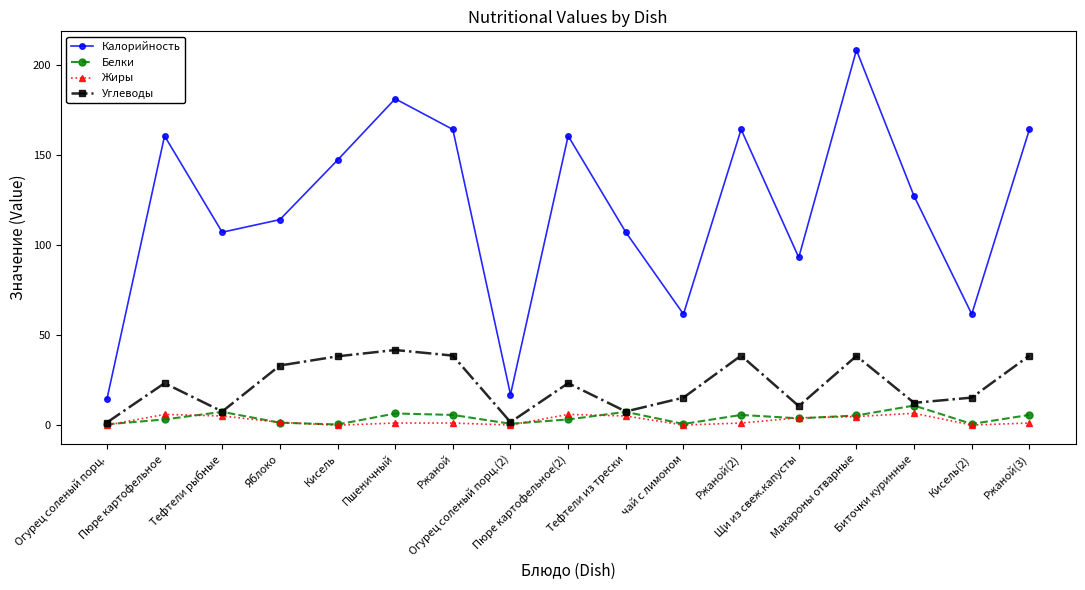

Which series has the largest range (max minus min)?

Калорийность